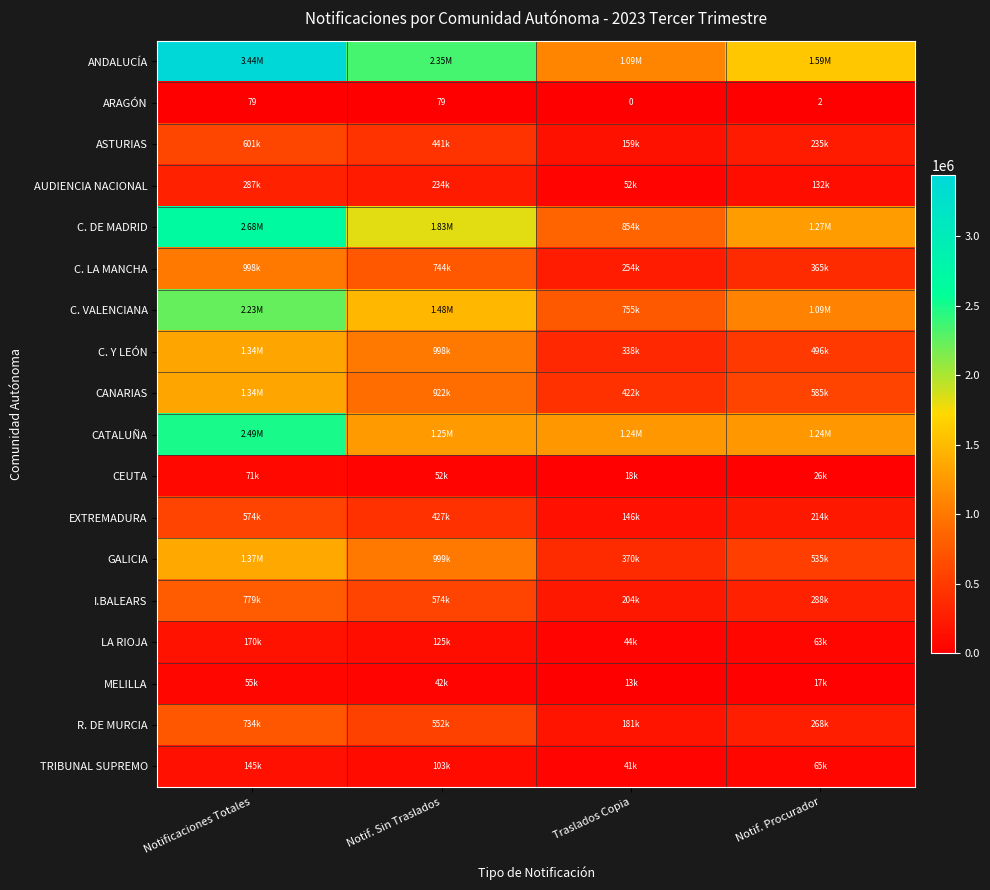

Is the value of ANDALUCÍA at Notificaciones Totales greater than the value of C. VALENCIANA at Traslados Copia?

Yes